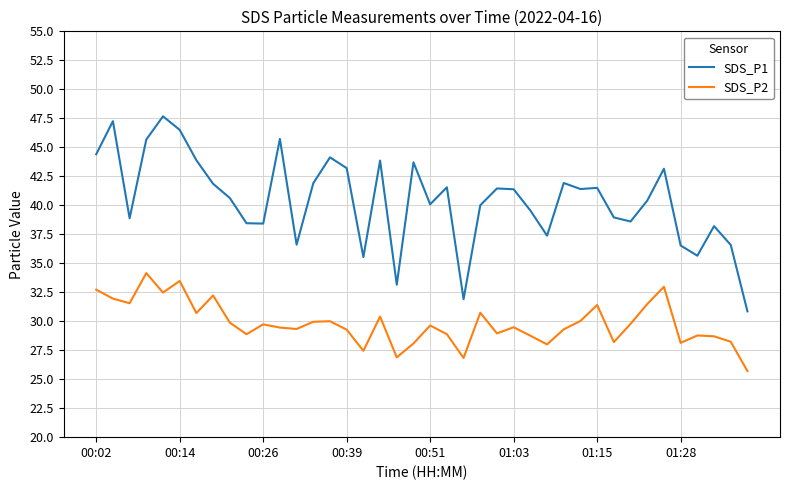

True or false: SDS_P2 and SDS_P1 cross at least once.

False